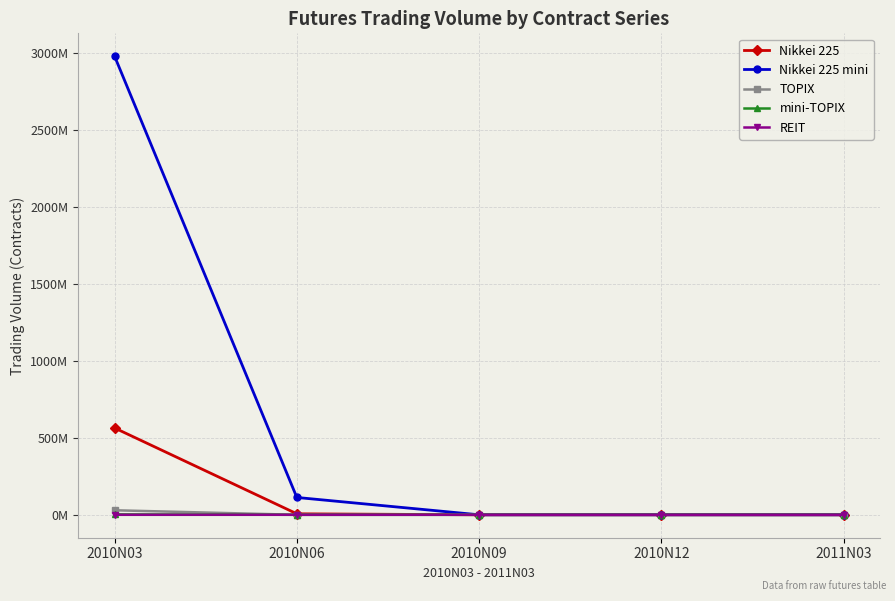

What is the spread (max minus min) of values at 2010N06?

112628155